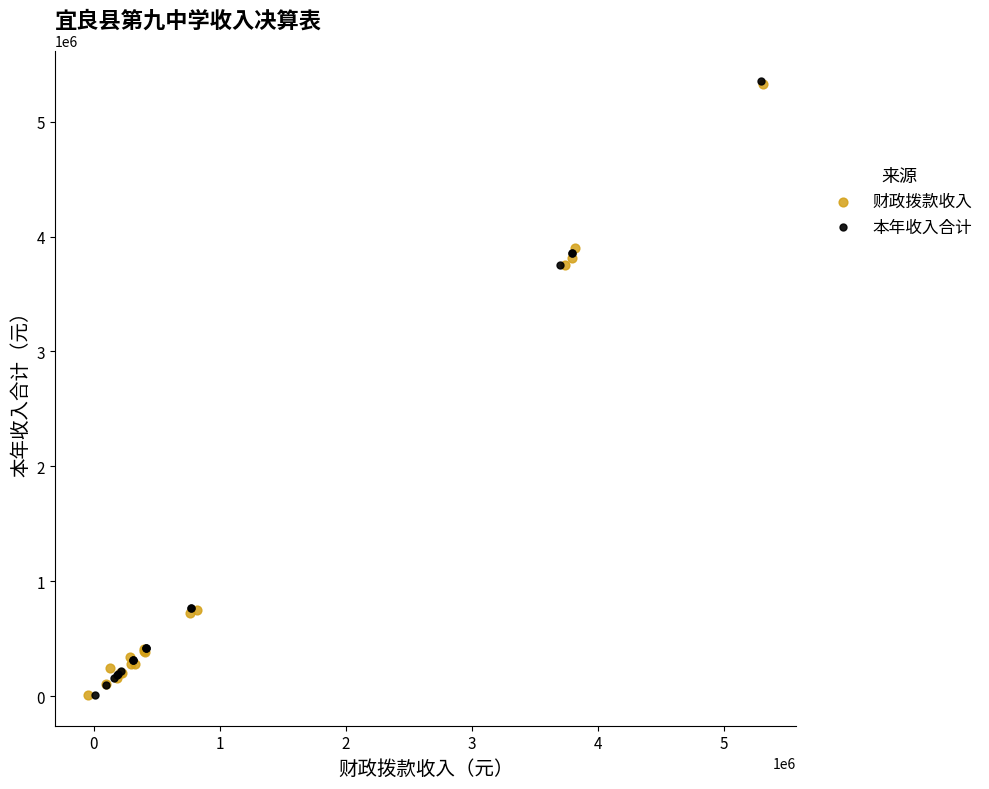

What are all the series names shown in the legend?

财政拨款收入, 本年收入合计